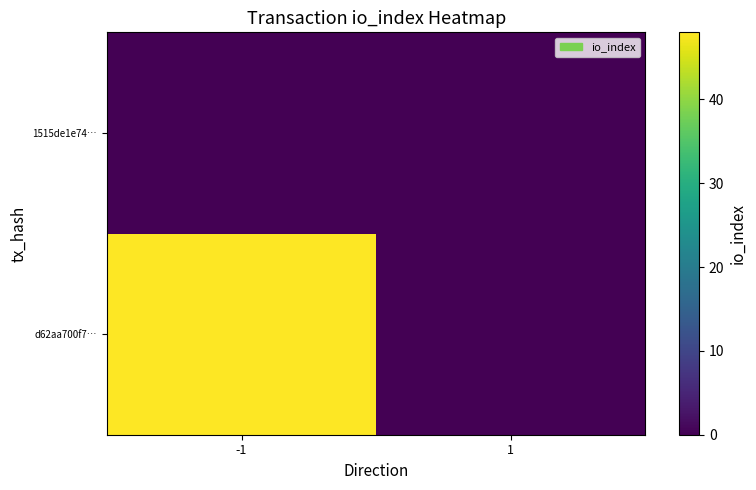

Reading left to right, transcribe all the data shown in this chart.

d62aa700f7…: -1=48	1=0
1515de1e74…: -1=0	1=0